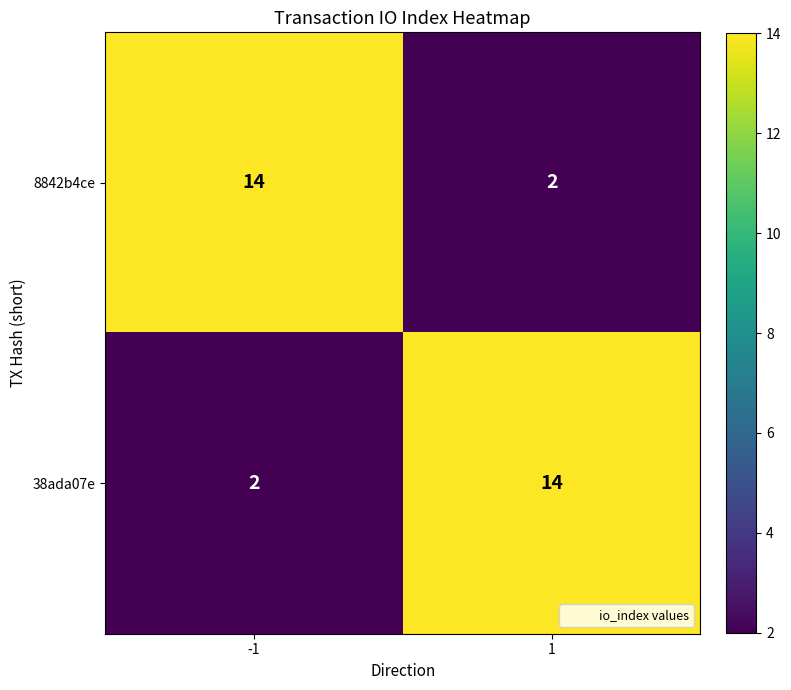

What value does the 38ada07e series have at 1?

14